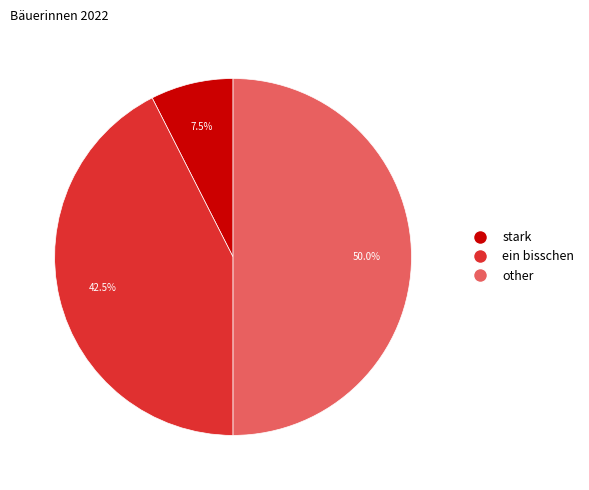

What is the ratio of the value at other to the value at stark?

6.7